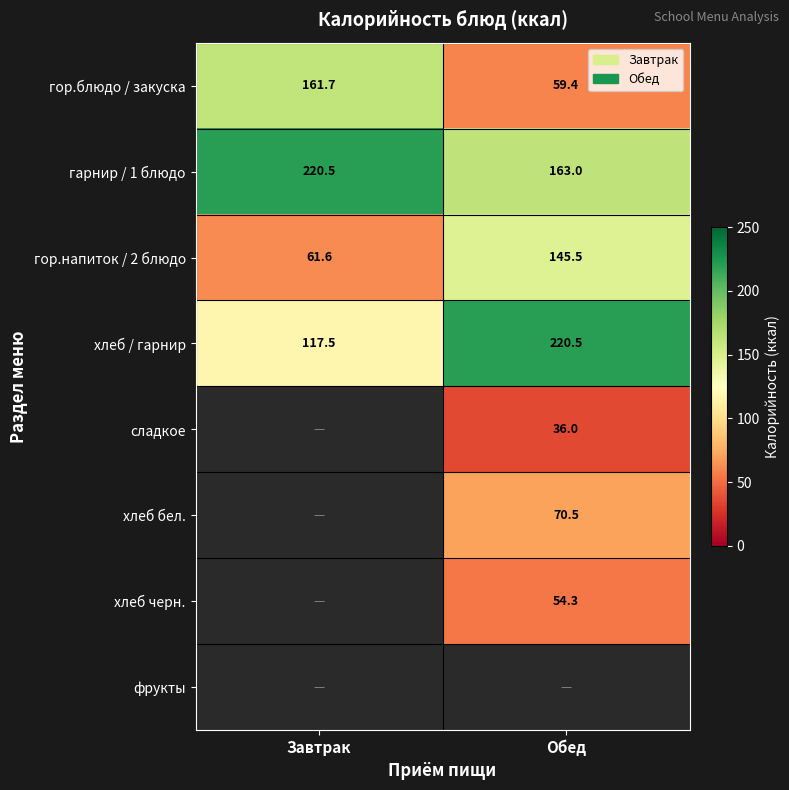

What is the difference between the гор.напиток / 2 блюдо values at Завтрак and Обед?

83.9